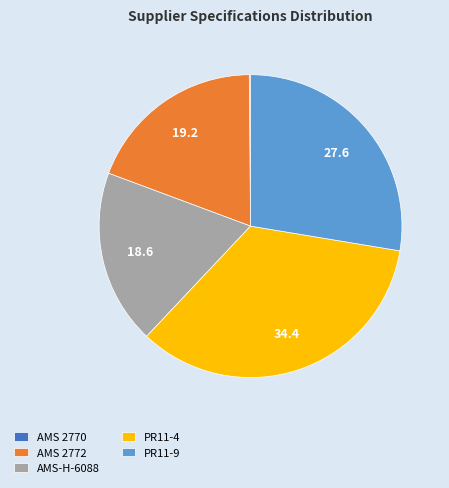

Which category has the biggest portion of the pie?

PR11-4